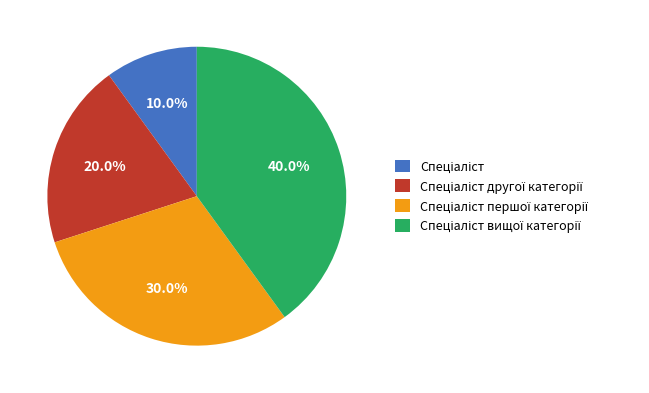

Does any single category account for the majority?

No